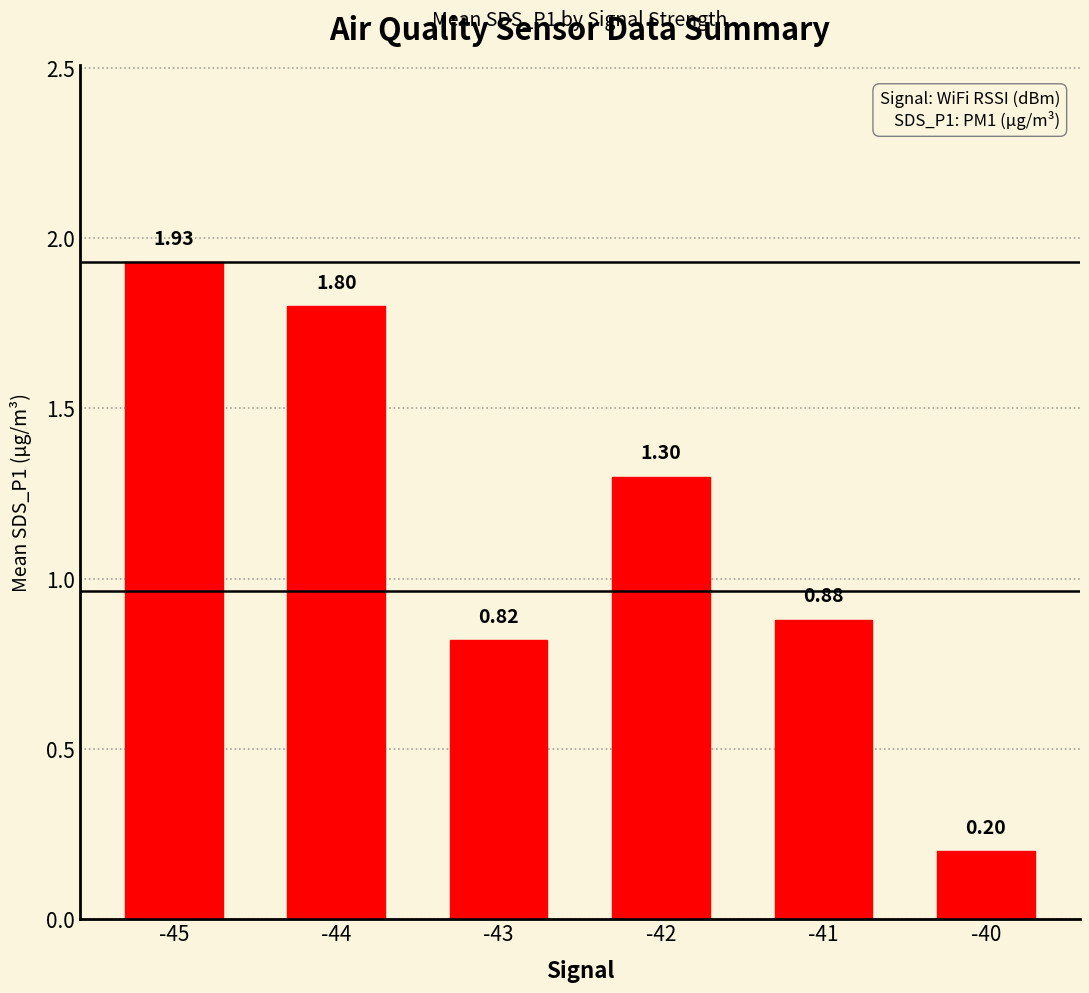

What is the average value?

1.2